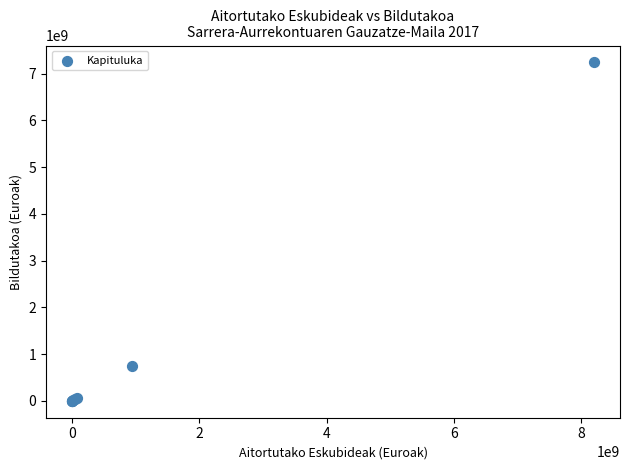

What Y value in the scatter plot is closest to 3619897194?

746665092.5